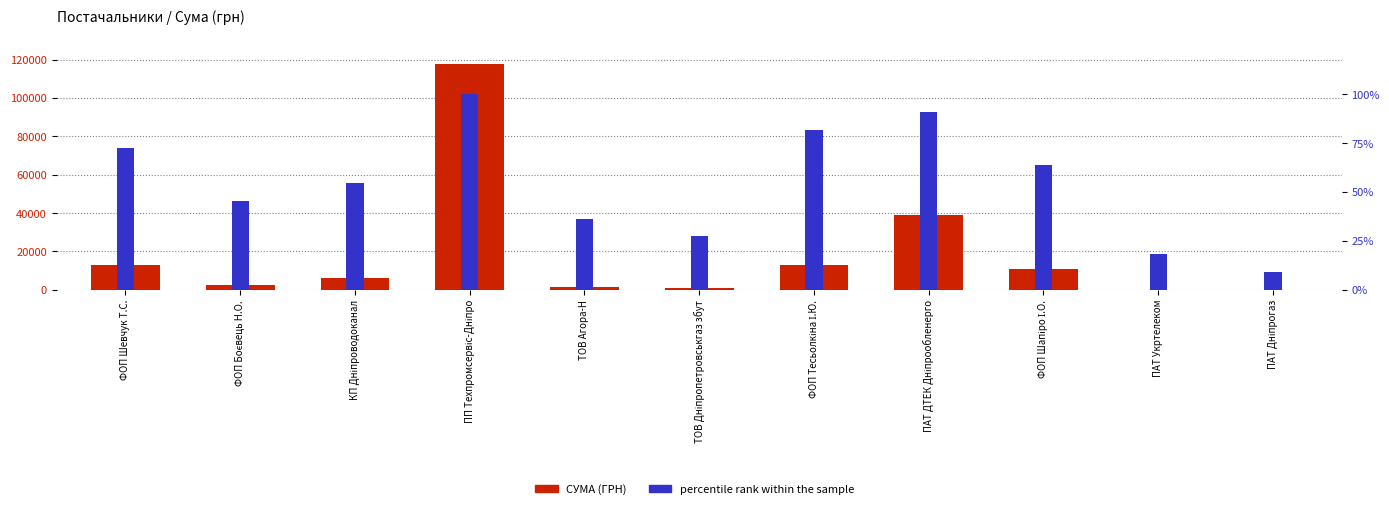

Which label corresponds to the smallest value in the chart?

ПАТ Дніпрогаз